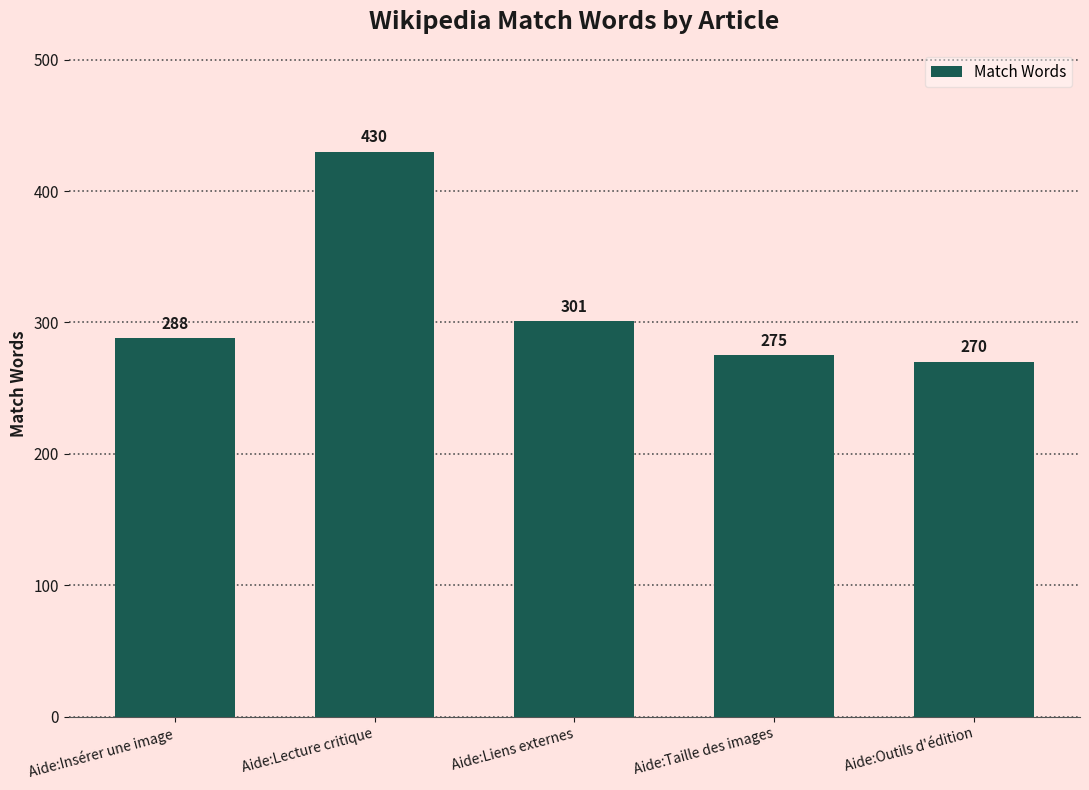

What is the difference between the maximum and minimum values?

160